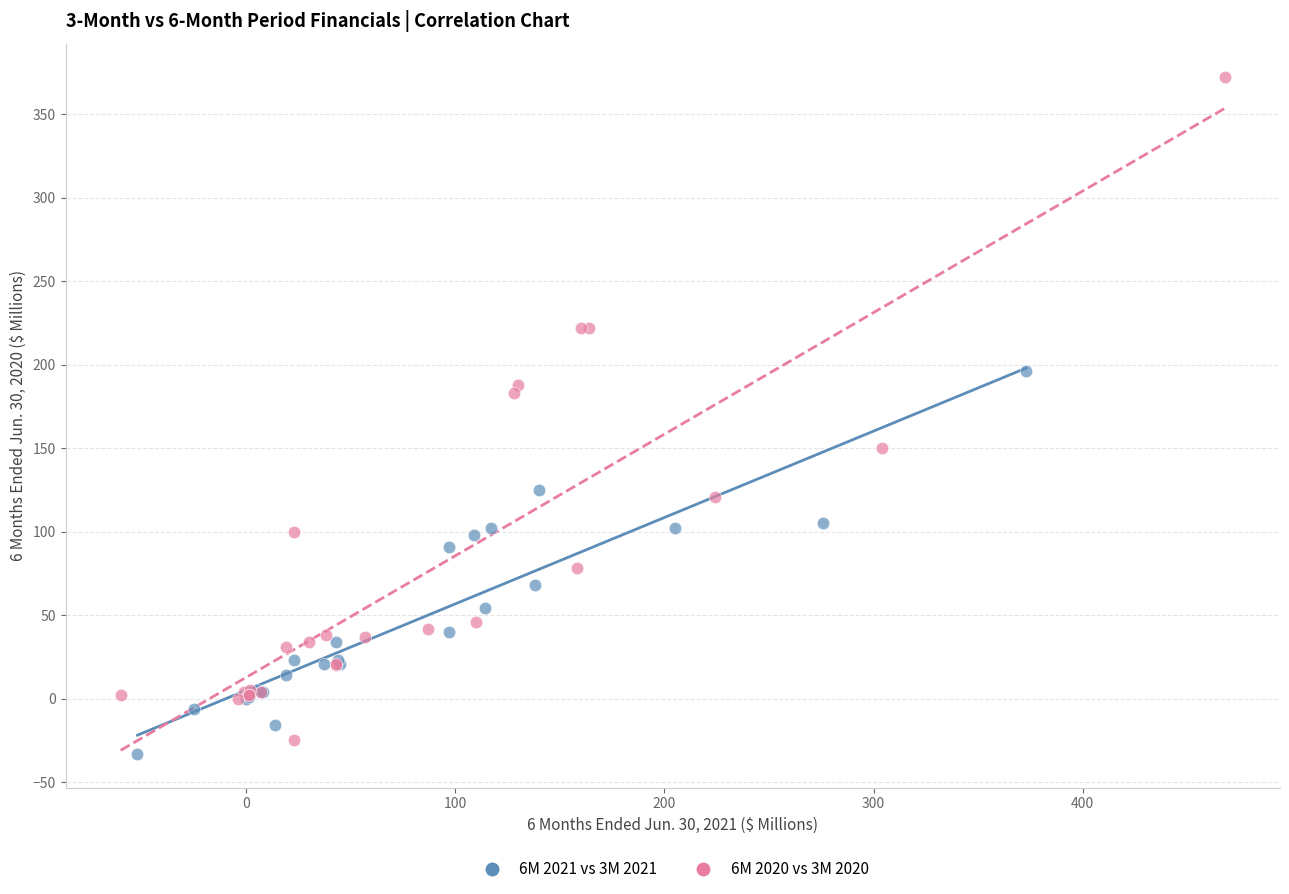

Which series reaches the maximum Y coordinate?

6M 2020 vs 3M 2020